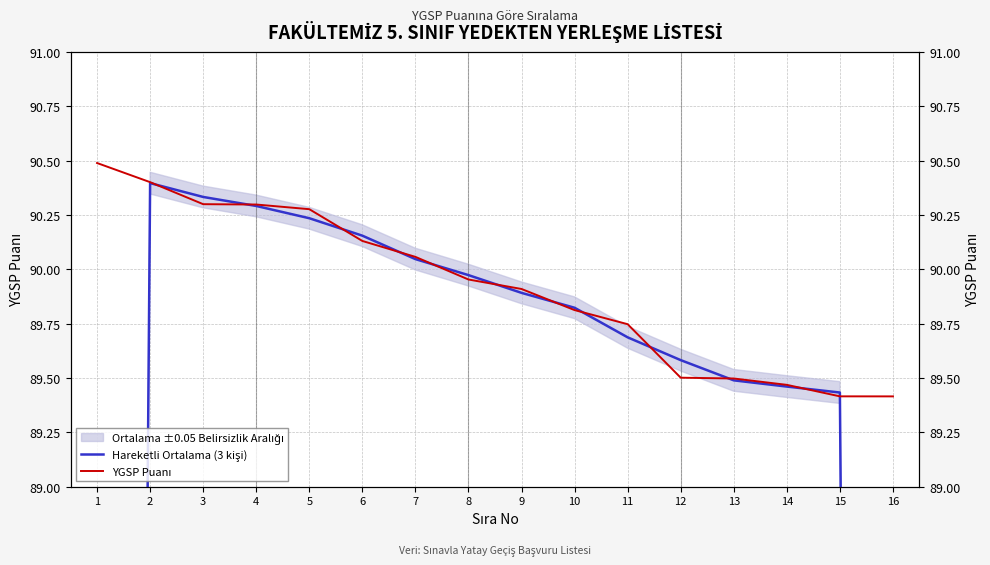

Between 3 and 8, which is larger?

3